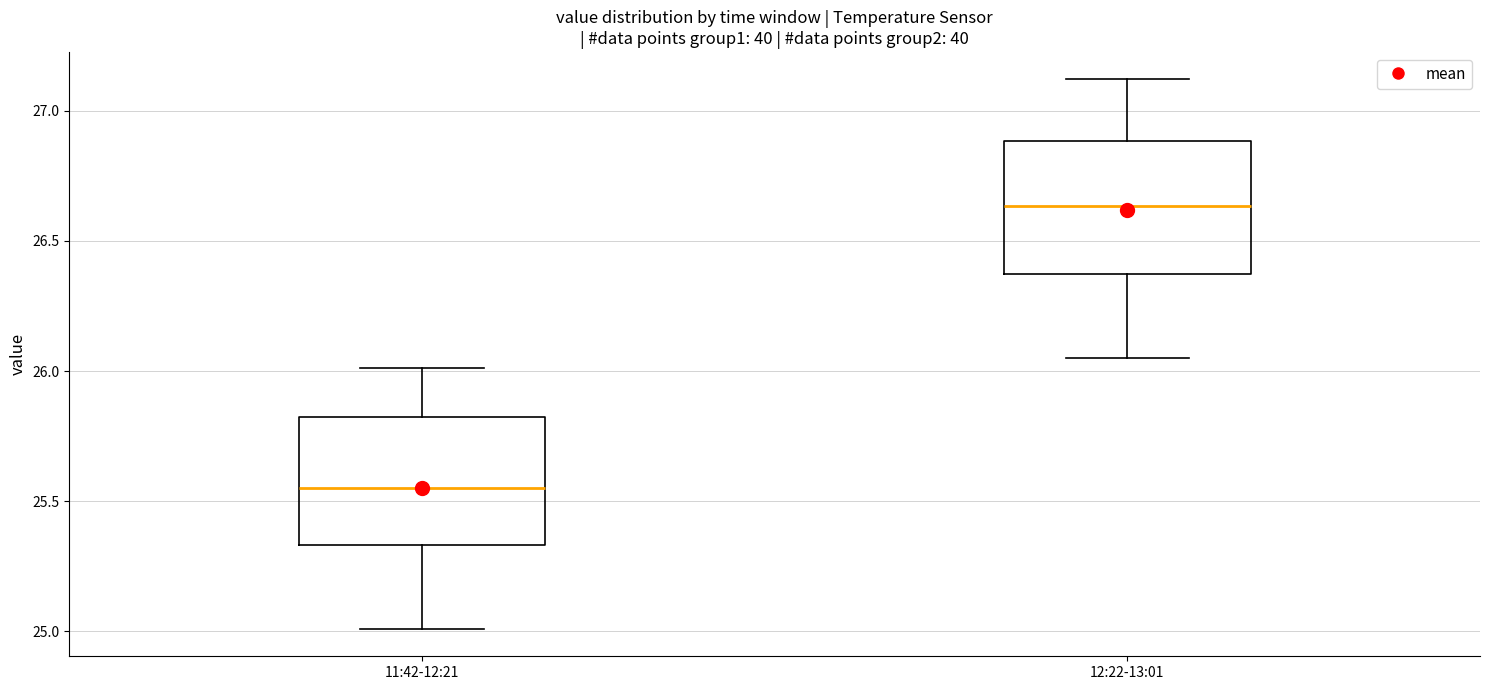

Reading left to right, read every box against the y-axis: the position of its median line, the range the box covers, and the ends of its whiskers. The values are not printed on the chart, so give them approximately, as read against the axis.

11:42-12:21: median 25.55, box 25.35 to 25.80, whiskers 25.00 to 26.00
12:22-13:01: median 26.65, box 26.35 to 26.90, whiskers 26.05 to 27.10